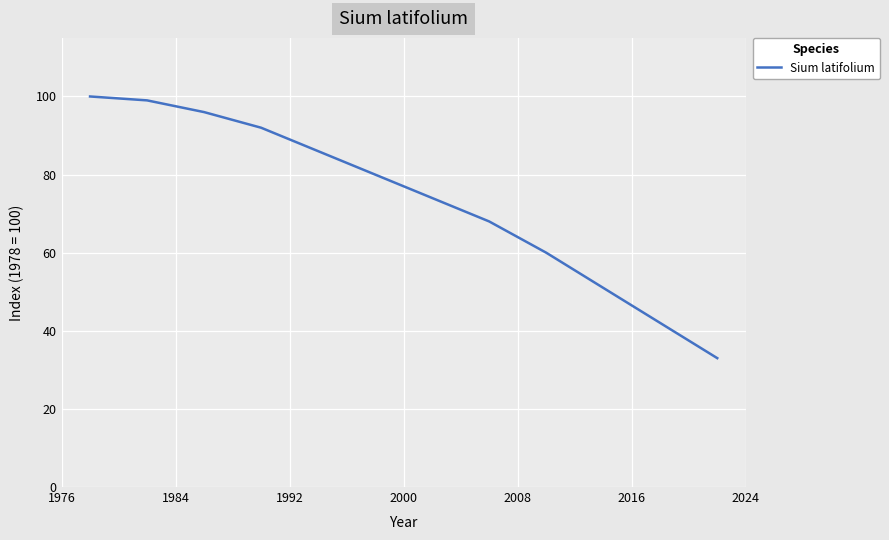

What is the difference between the maximum and minimum values?

67